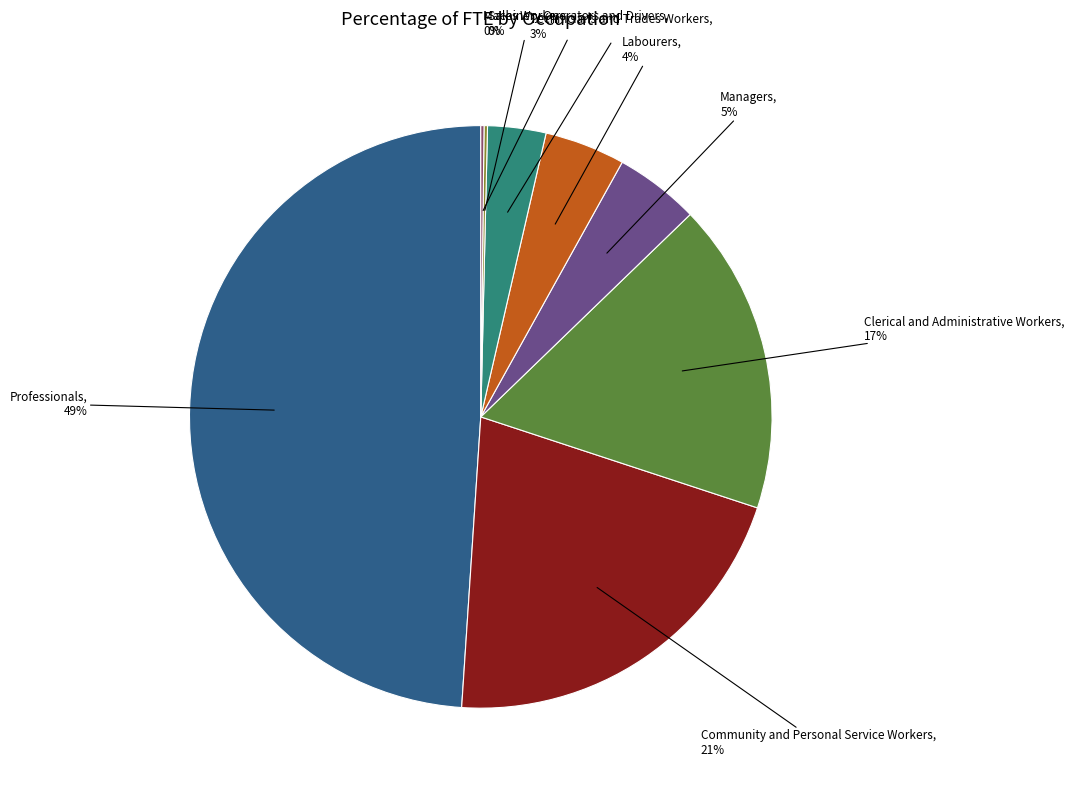

Does Technicians and Trades Workers account for over 50% of the chart?

No